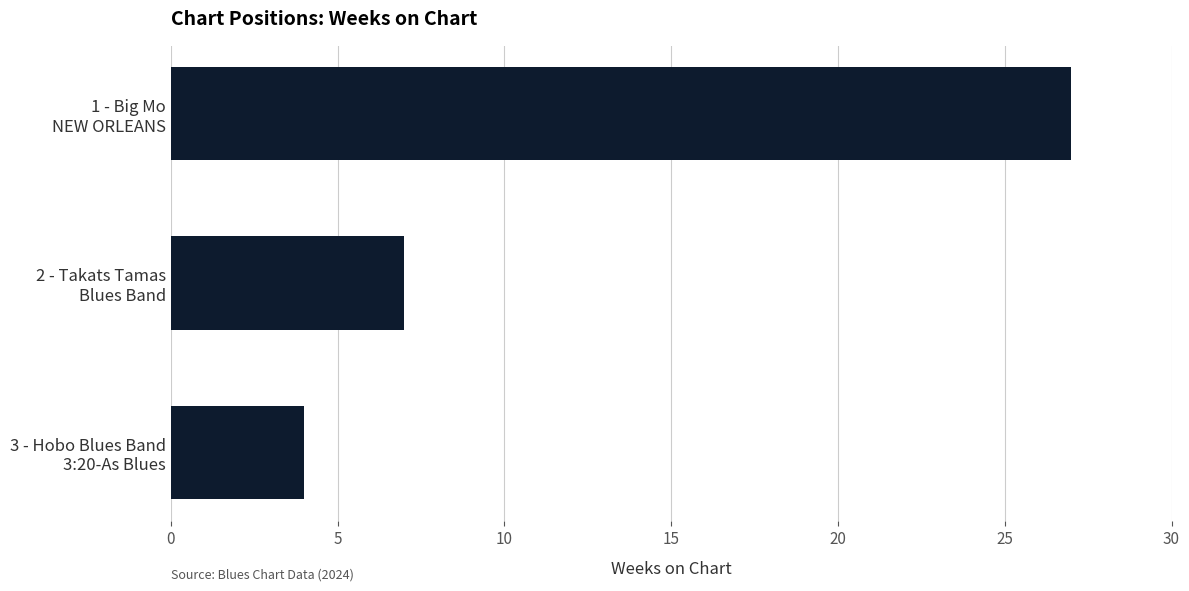

What is the value of the 2nd bar from the top?

7